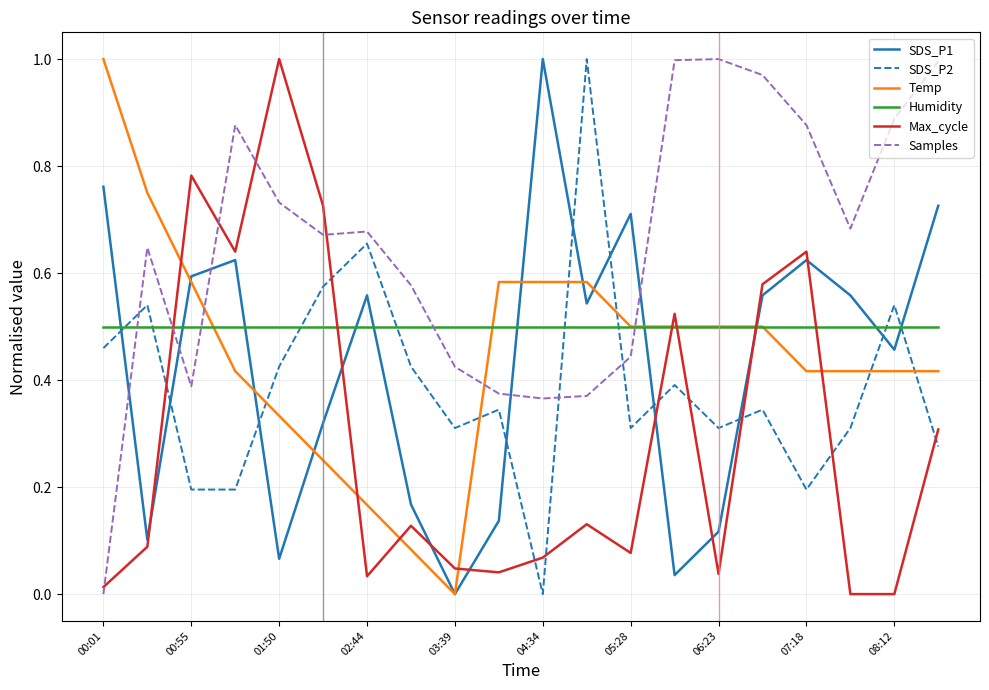

How many lines are shown in the chart?

6